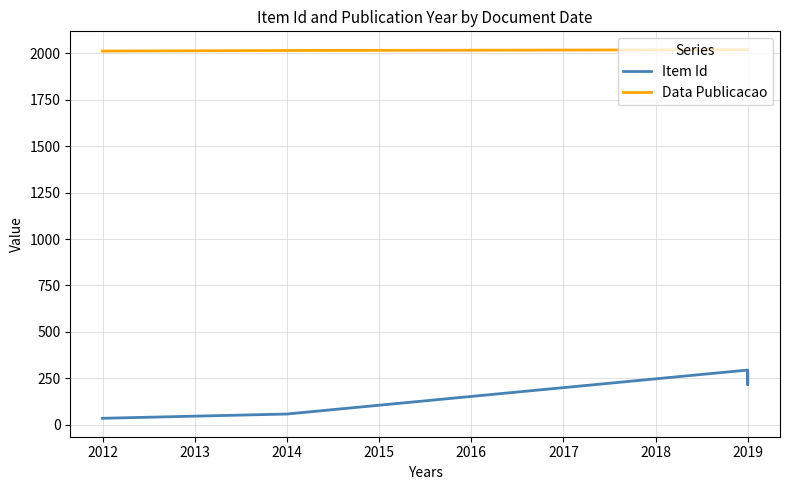

True or false: Data Publicacao has more than 1 points higher than both neighbors.

False